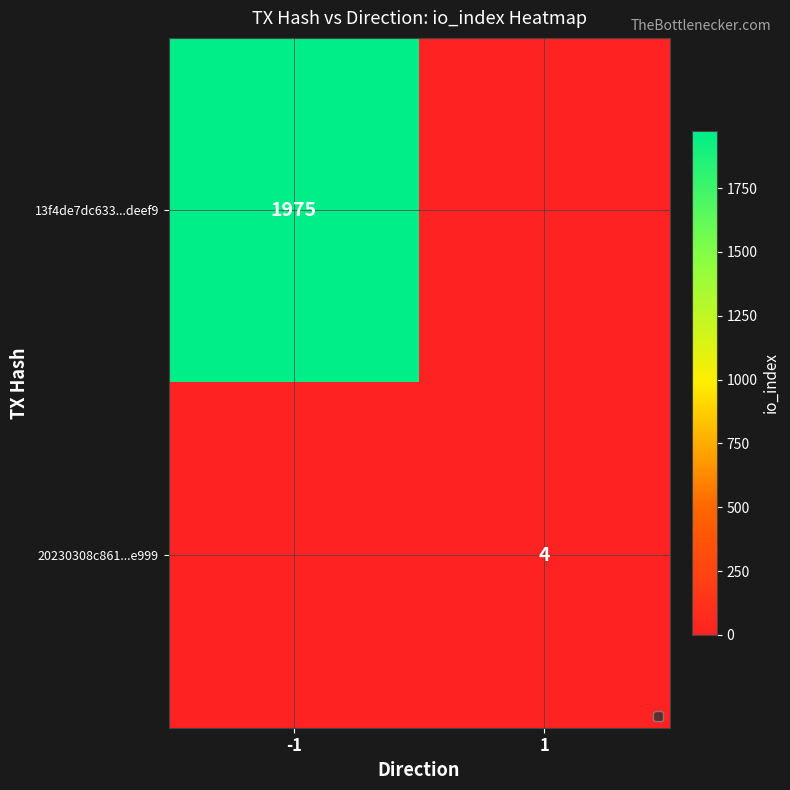

The value of 20230308c861...e999 at 1 is 4. True or false?

True